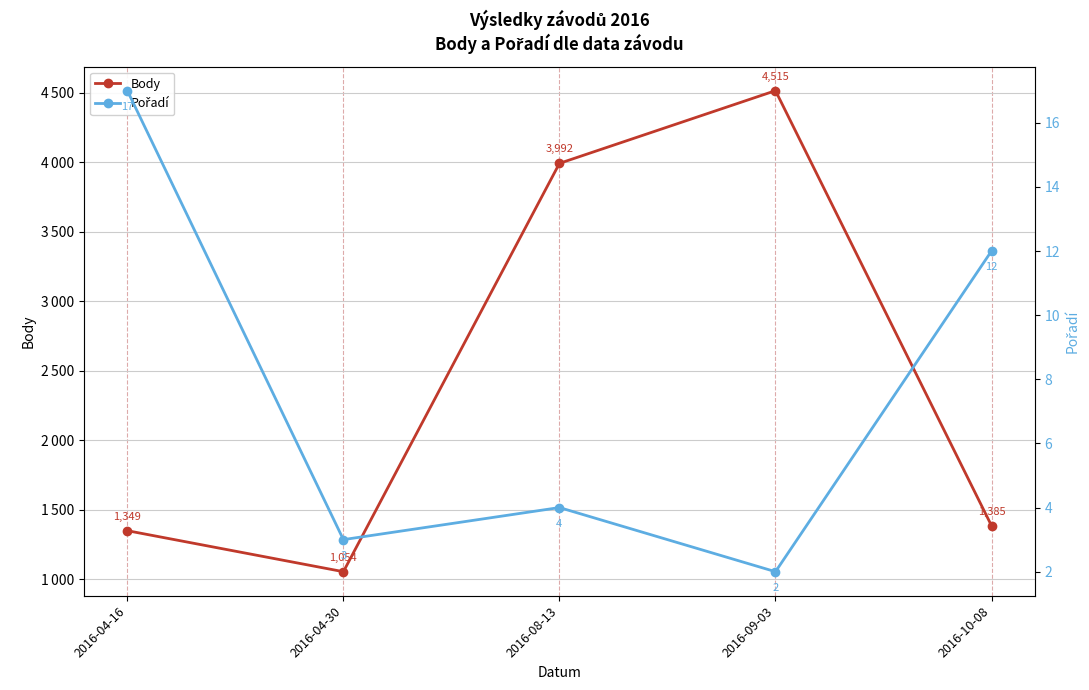

What is the sum of all Body values?

12295